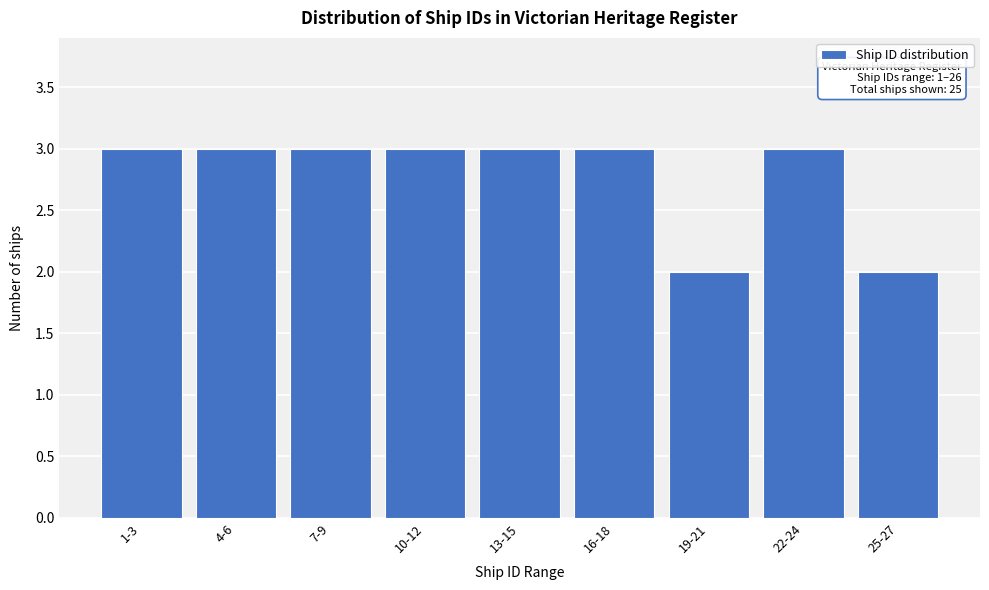

Reading left to right, transcribe all the data shown in this chart.

1-3=3	4-6=3	7-9=3	10-12=3	13-15=3	16-18=3	19-21=2	22-24=3	25-27=2